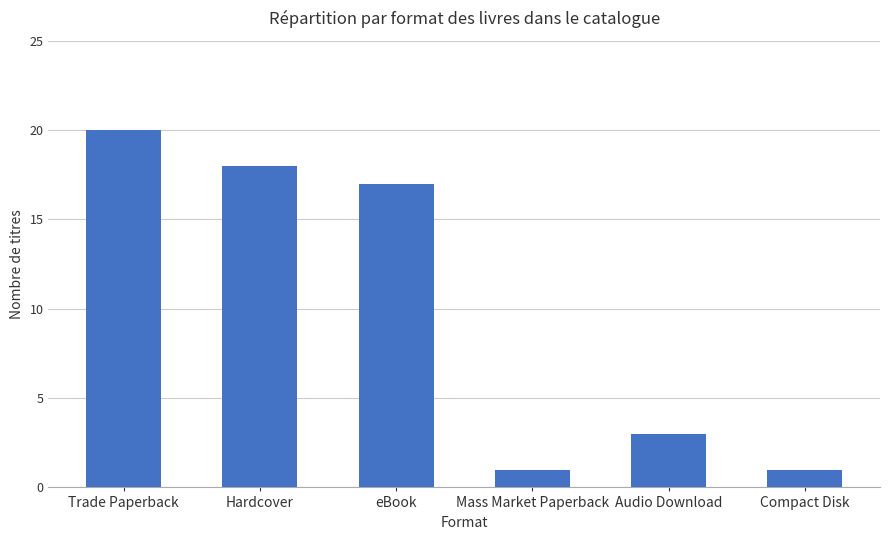

At which category does the chart reach its peak across all series?

Trade Paperback